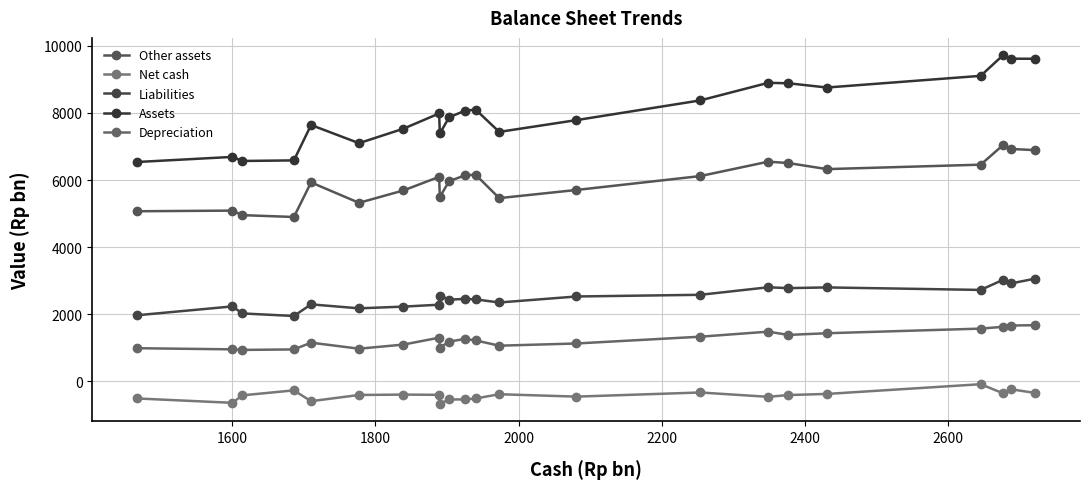

How many interior local peaks does the Liabilities series have?

7